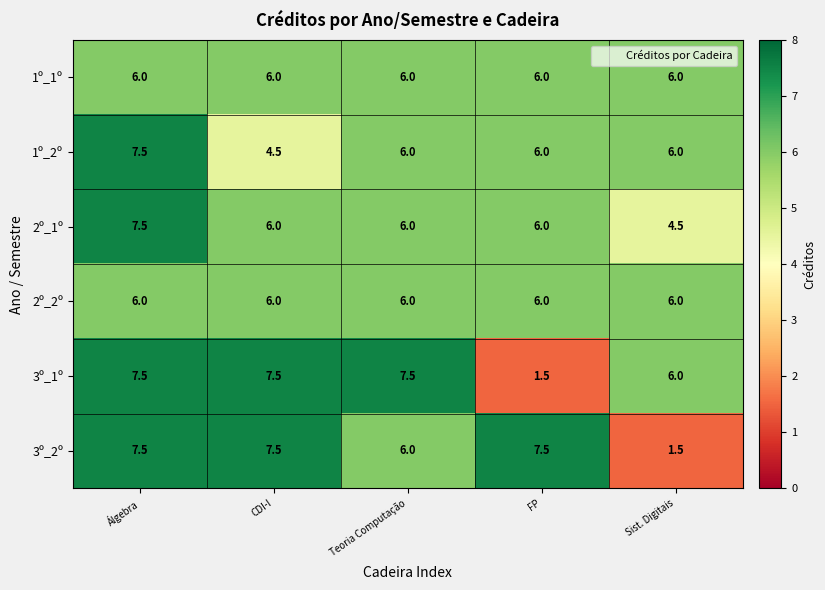

What is the difference between the 3º_1º values at CDI-I and FP?

6.0